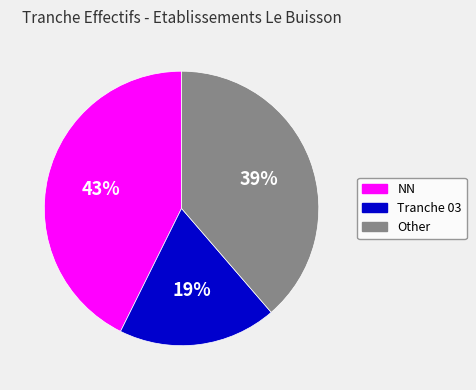

Does any single category account for the majority?

No